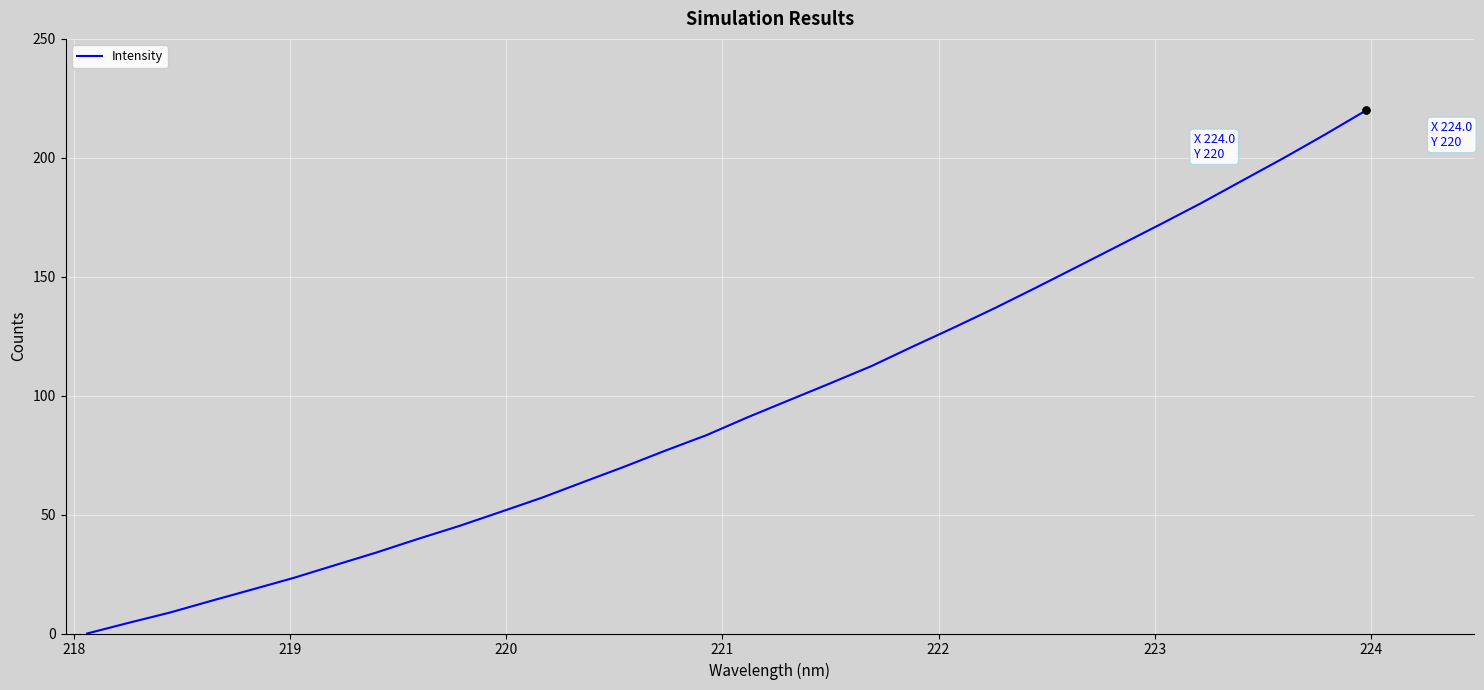

What is the maximum value shown in the chart?

220.0